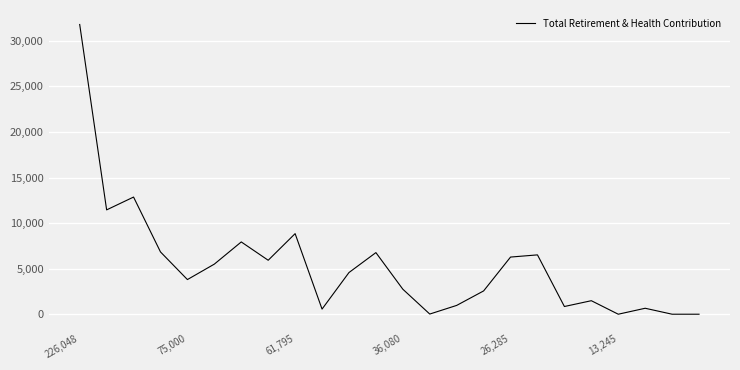

What is the greatest value displayed?

31796